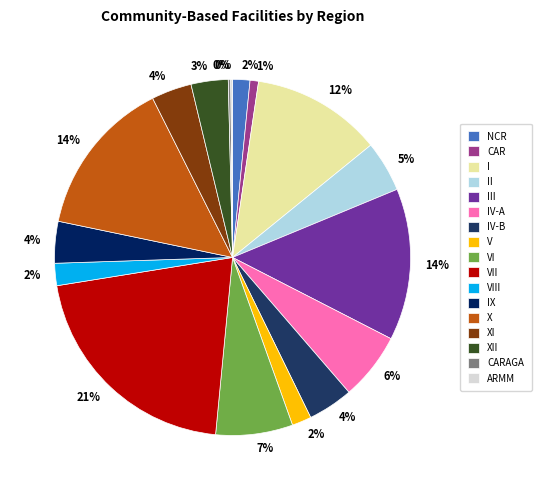

Rank the categories by value from highest to lowest.

VII, X, III, I, VI, IV-A, II, IV-B, IX, XI, XII, VIII, V, NCR, CAR, CARAGA, ARMM